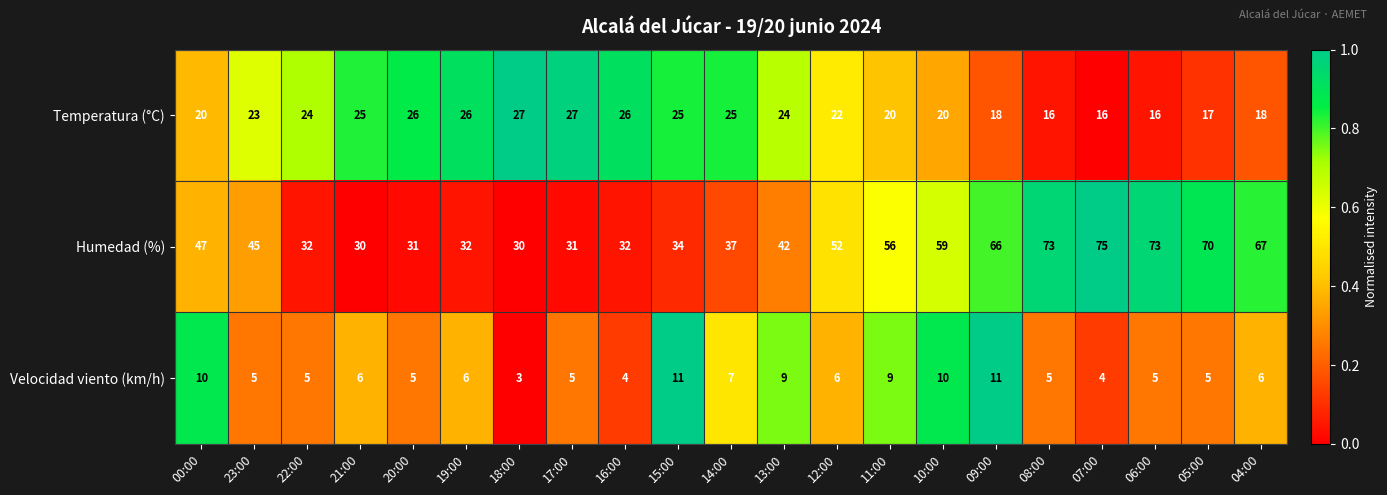

What is the difference between the maximum and minimum values in the Temperatura (°C) series?

11